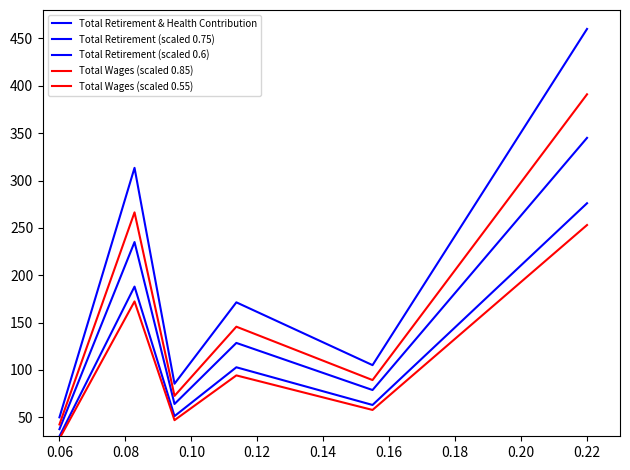

True or false: Total Retirement & Health Contribution and Total Retirement (scaled 0.6) intersect in this chart.

False